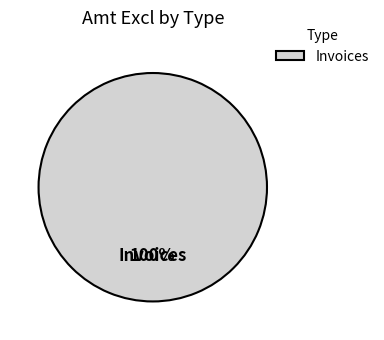

Is there any slice that represents more than half of the pie?

Yes